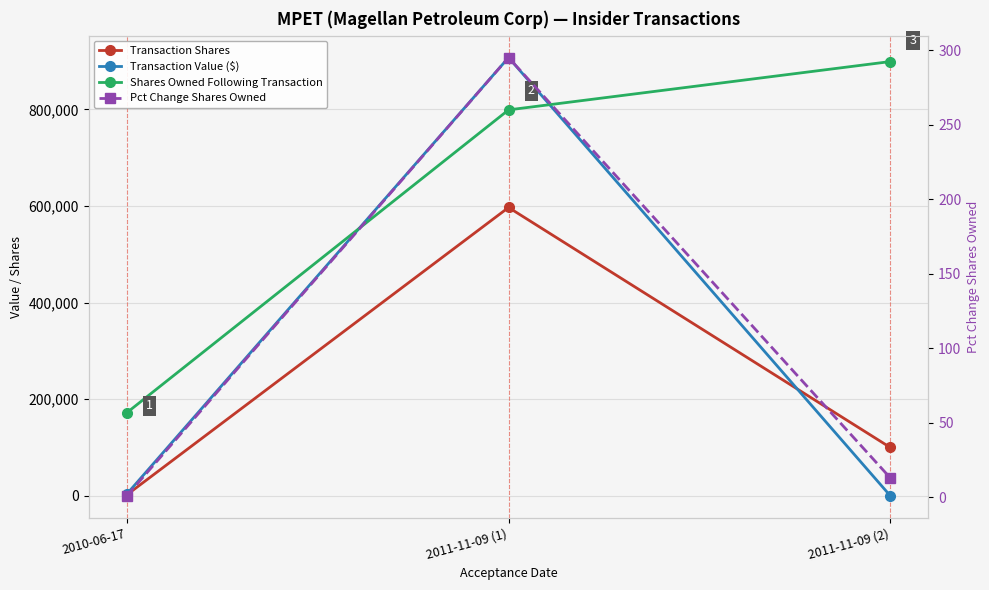

Which has a higher value, 2011-11-09 (1) or 2011-11-09 (2)?

2011-11-09 (1)